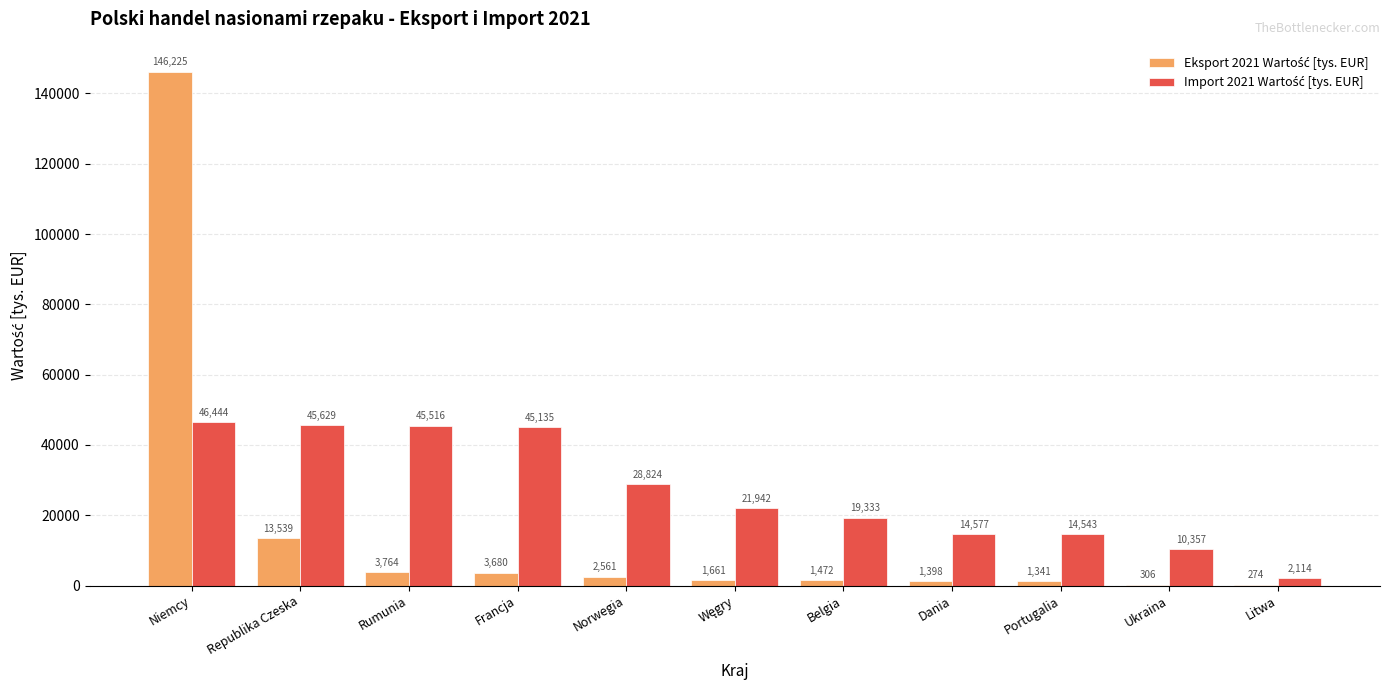

What is the greatest value displayed?

146224.7